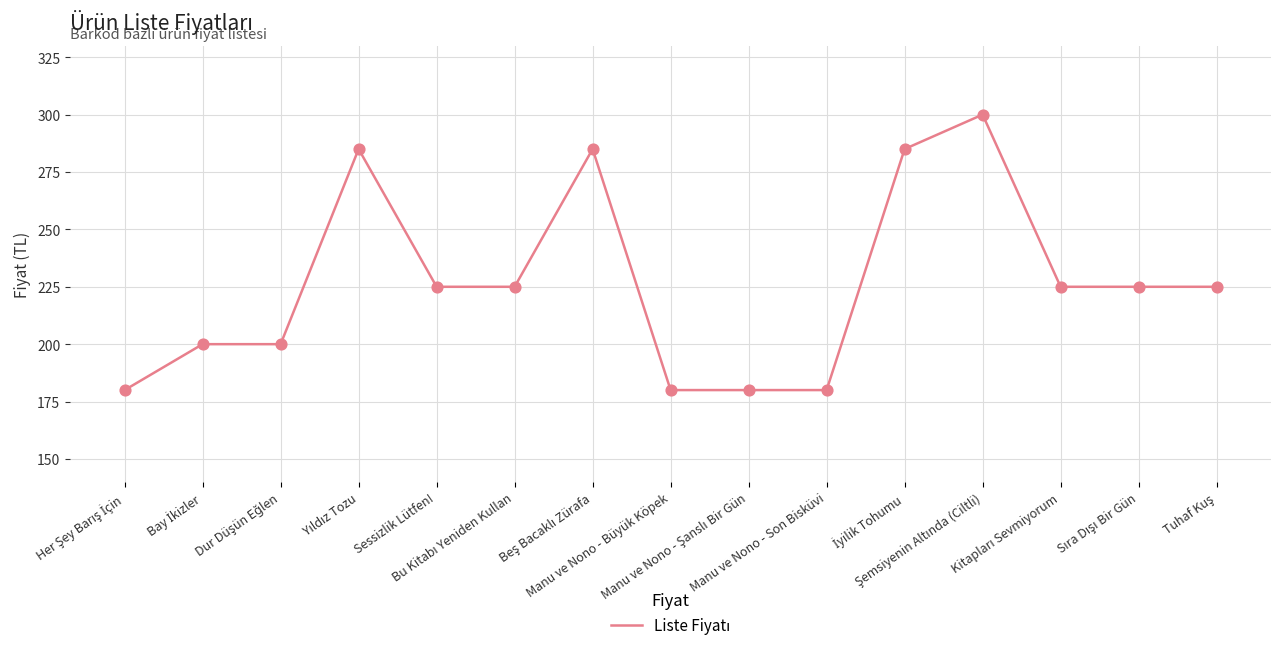

What is the maximum value shown in the chart?

300